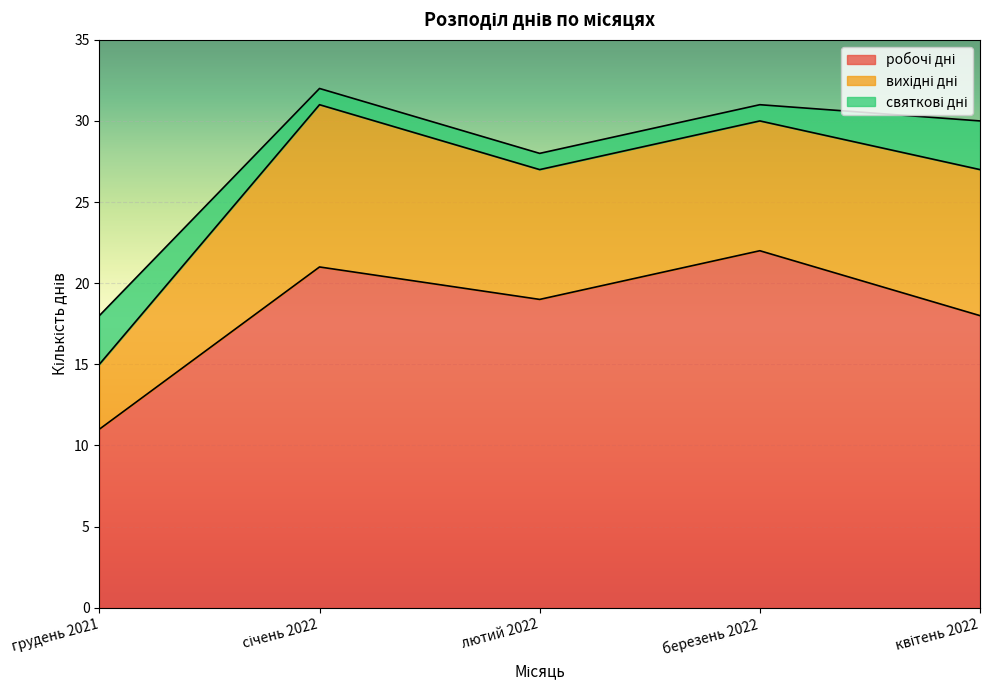

What is the minimum value for вихідні дні?

4